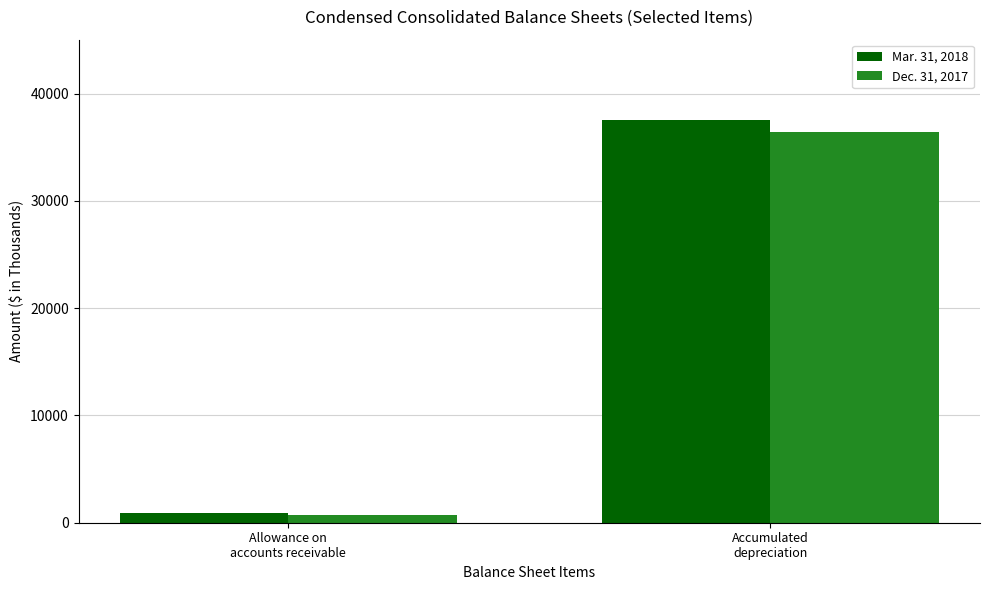

What is the sum of the Mar. 31, 2018 values at Allowance on
accounts receivable and Accumulated
depreciation?

38398